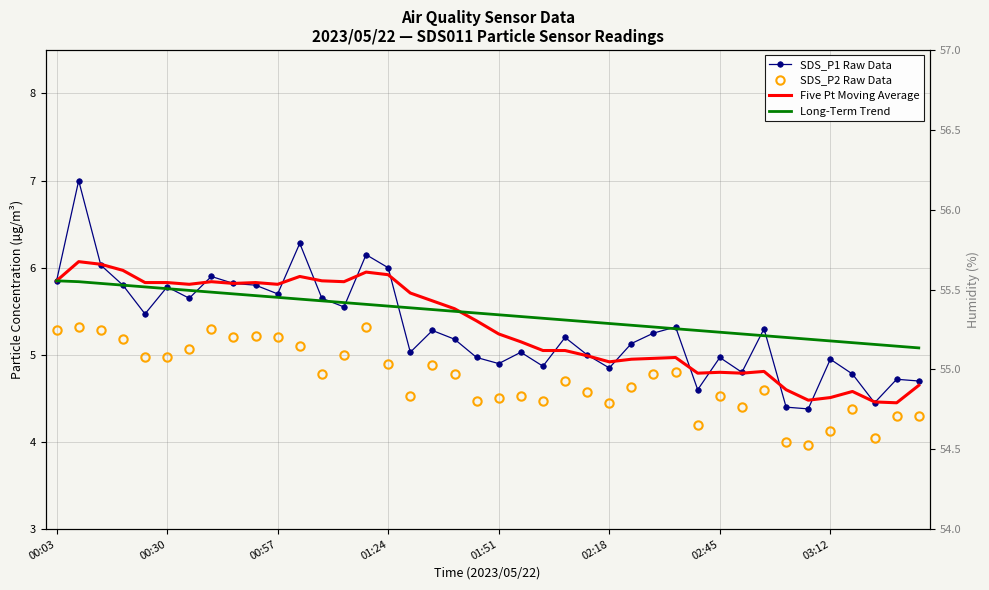

How many times do Five Pt Moving Average and SDS_P1 Raw Data cross each other?

15